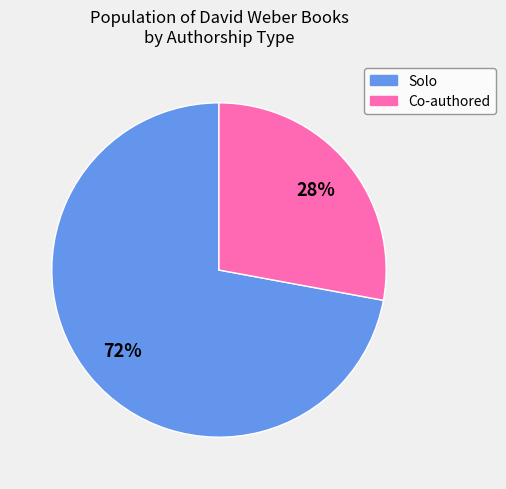

To the nearest percent, what is the average slice percentage?

50%